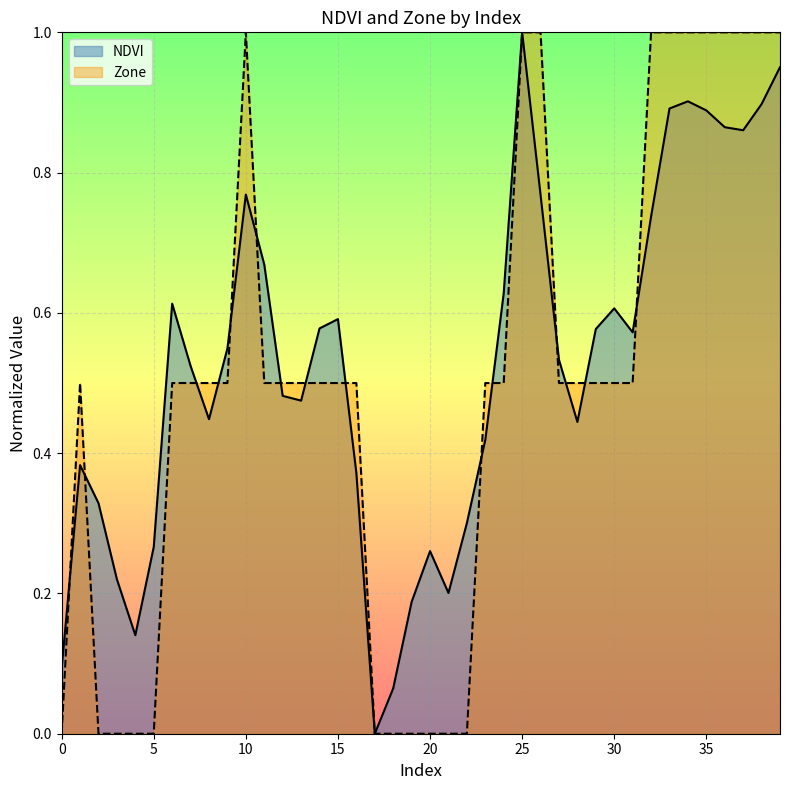

What is the maximum value shown in the chart?

1.0